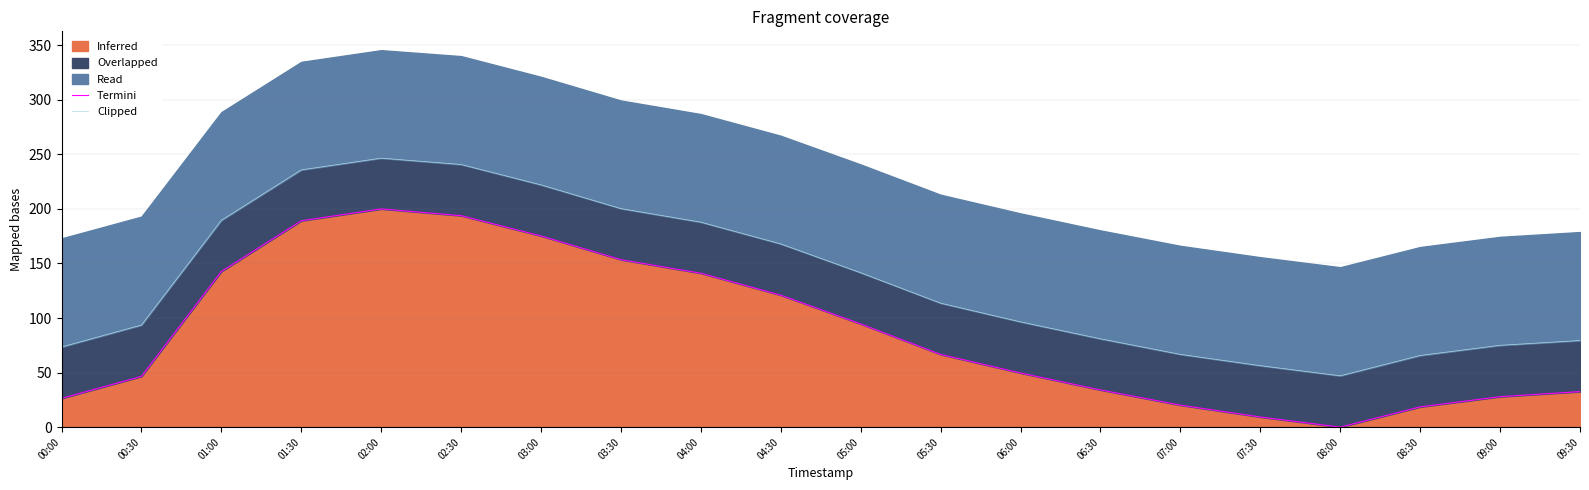

What is the difference between the maximum and minimum values in the Termini series?

200.0